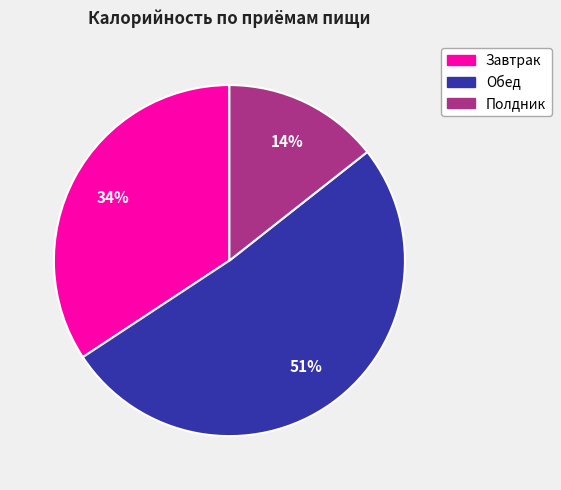

To the nearest percent, what is the difference between the largest and smallest slice percentages?

37%